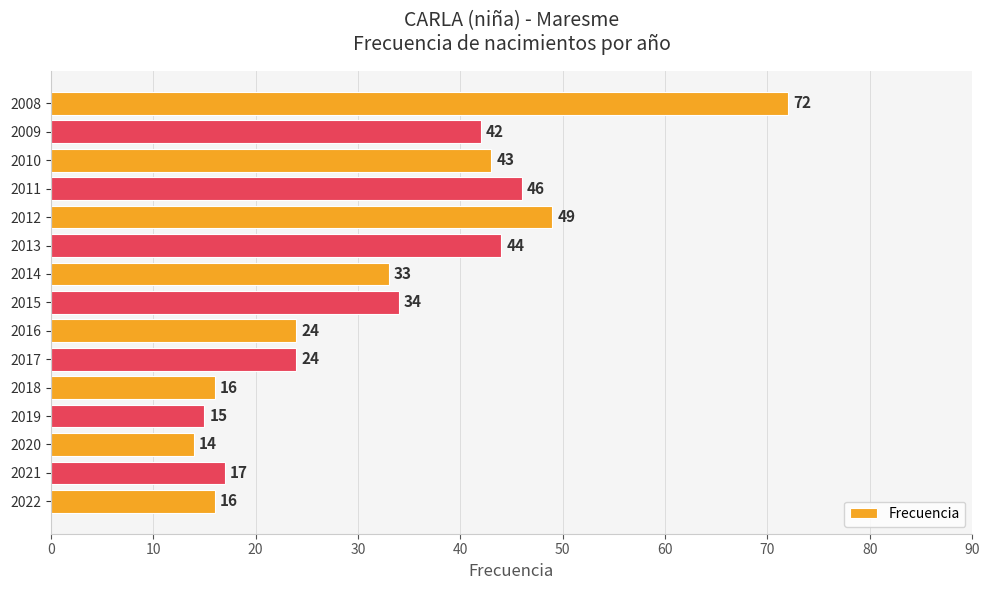

What is the difference between the maximum and second lowest values?

57